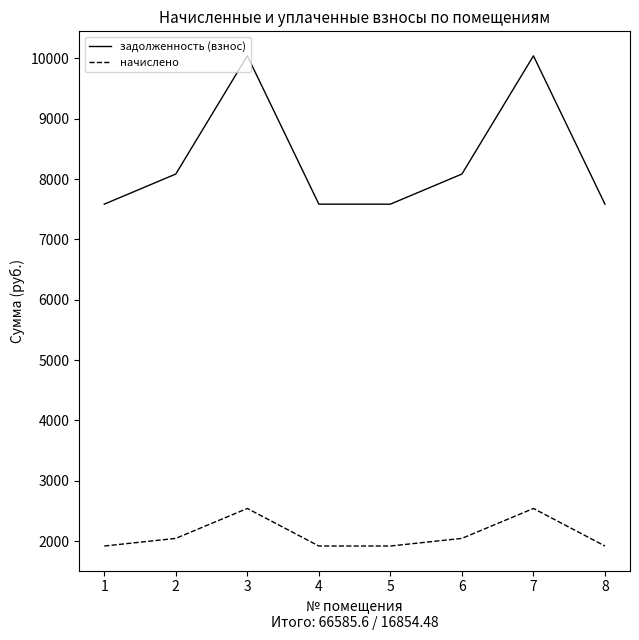

Is it true that задолженность (взнос) equals 3992.4 at 1?

False